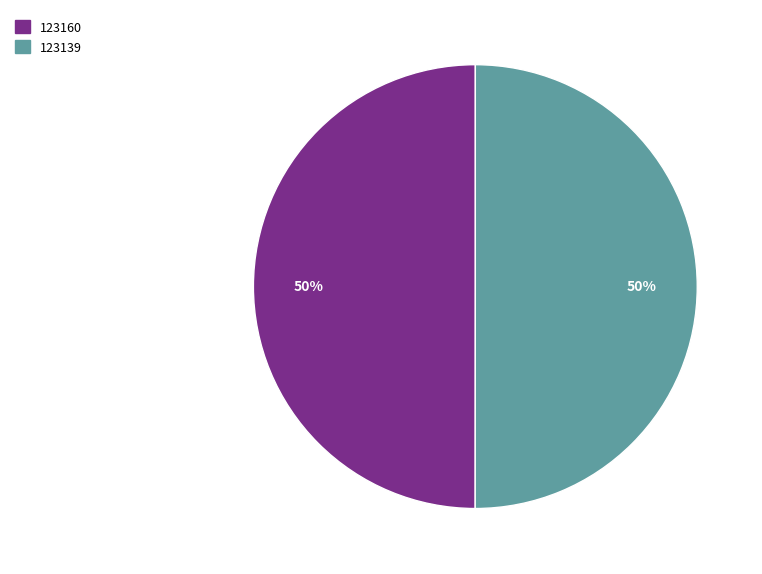

What is the ratio of the value at 123160 to the value at 123139?

1.0